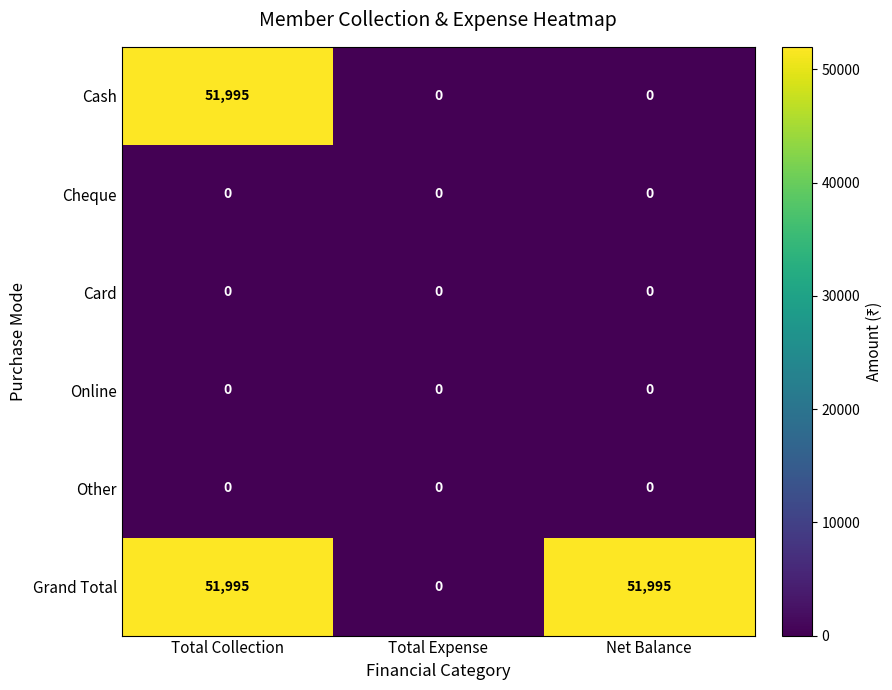

Reading right to left, transcribe all the data shown in this chart.

Cash: Net Balance=0	Total Expense=0	Total Collection=51995
Cheque: Net Balance=0	Total Expense=0	Total Collection=0
Card: Net Balance=0	Total Expense=0	Total Collection=0
Online: Net Balance=0	Total Expense=0	Total Collection=0
Other: Net Balance=0	Total Expense=0	Total Collection=0
Grand Total: Net Balance=51995	Total Expense=0	Total Collection=51995